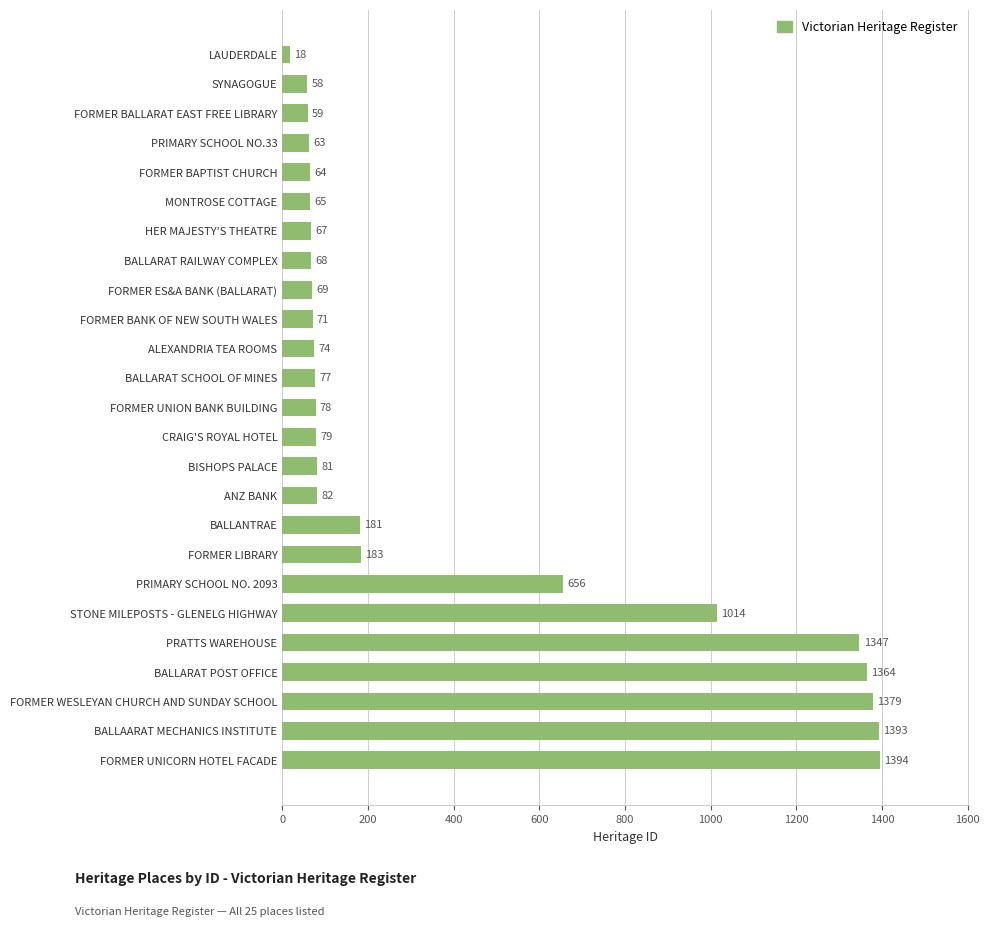

List the labels in order of value, largest first.

FORMER UNICORN HOTEL FACADE, BALLAARAT MECHANICS INSTITUTE, FORMER WESLEYAN CHURCH AND SUNDAY SCHOOL, BALLARAT POST OFFICE, PRATTS WAREHOUSE, STONE MILEPOSTS - GLENELG HIGHWAY, PRIMARY SCHOOL NO. 2093, FORMER LIBRARY, BALLANTRAE, ANZ BANK, BISHOPS PALACE, CRAIG'S ROYAL HOTEL, FORMER UNION BANK BUILDING, BALLARAT SCHOOL OF MINES, ALEXANDRIA TEA ROOMS, FORMER BANK OF NEW SOUTH WALES, FORMER ES&A BANK (BALLARAT), BALLARAT RAILWAY COMPLEX, HER MAJESTY'S THEATRE, MONTROSE COTTAGE, FORMER BAPTIST CHURCH, PRIMARY SCHOOL NO.33, FORMER BALLARAT EAST FREE LIBRARY, SYNAGOGUE, LAUDERDALE